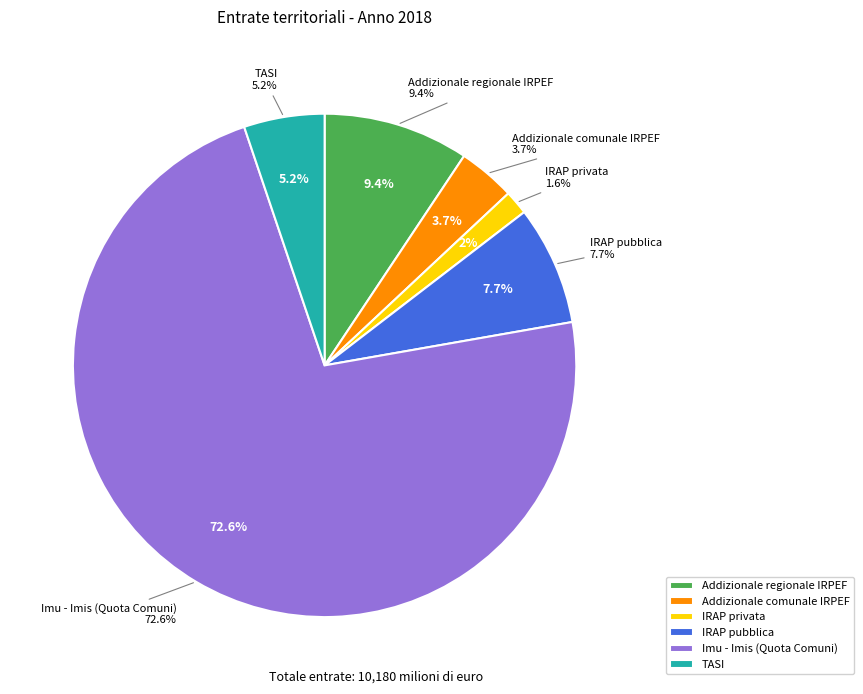

Which slice represents more than half of the pie?

Imu - Imis (Quota Comuni)